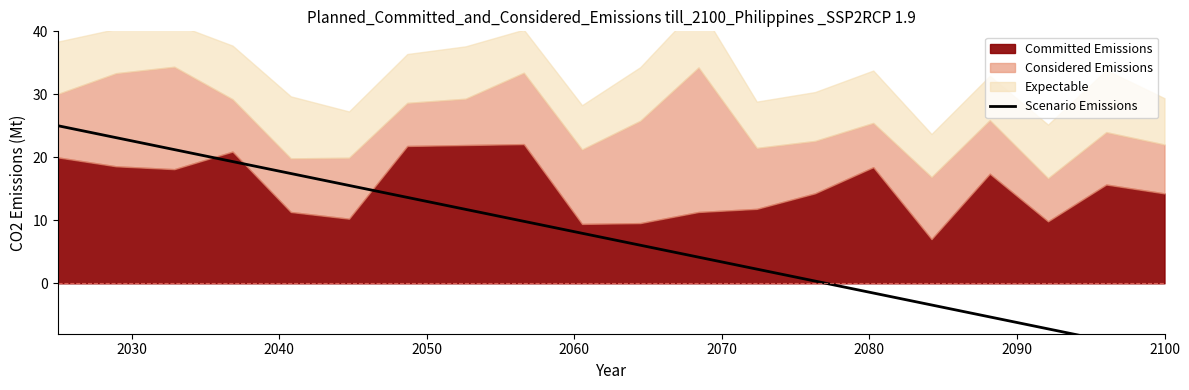

What is the difference between the maximum and second lowest values?

34.1